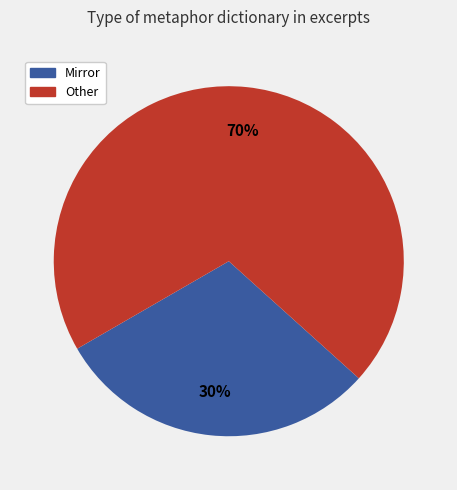

To the nearest percent, what is the average slice percentage?

50%